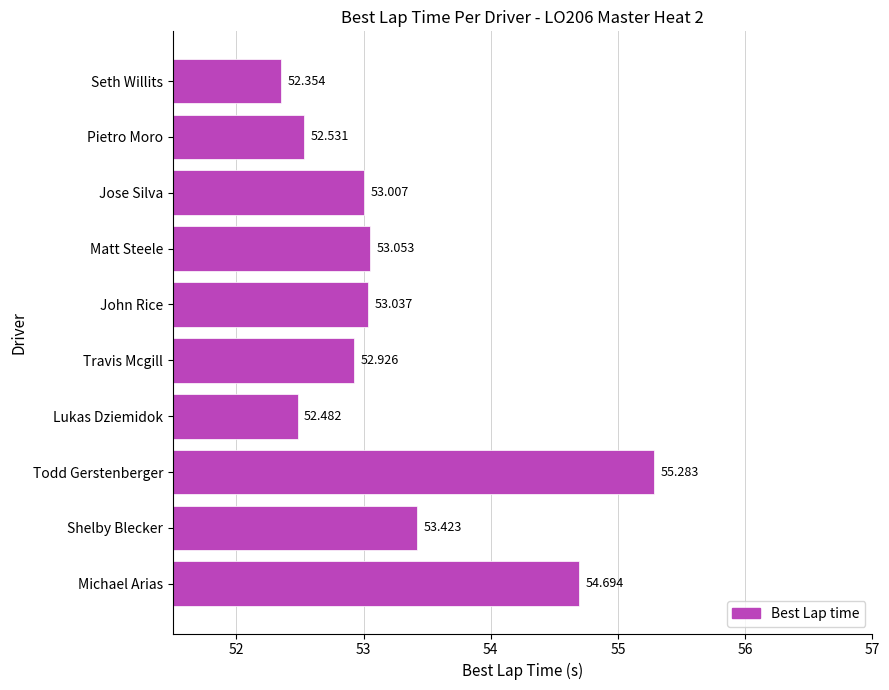

At which category does the chart reach its minimum across all series?

Seth Willits